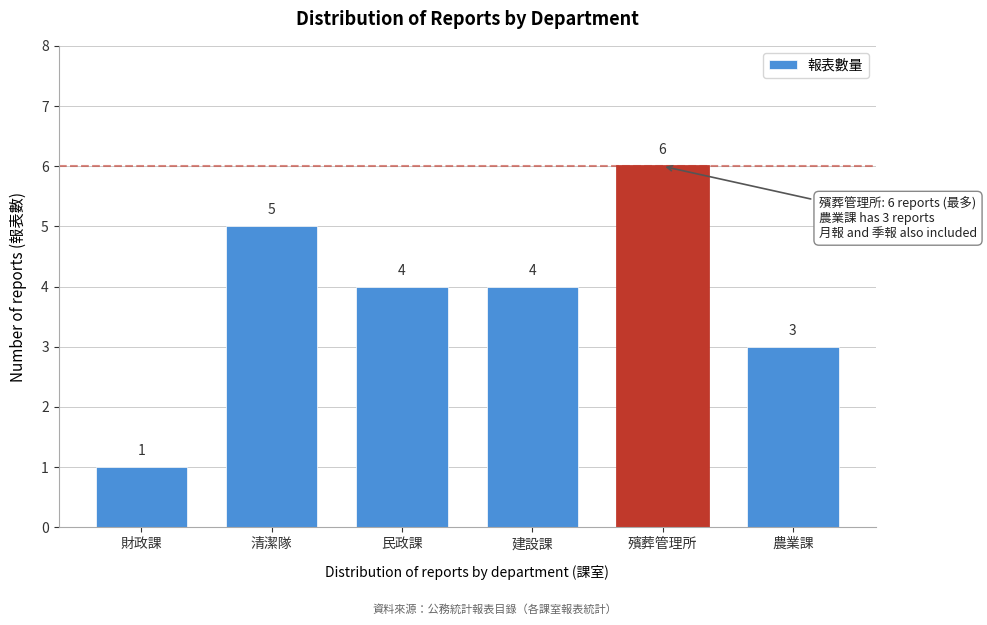

Reading left to right, extract all data points from this chart.

財政課=1	清潔隊=5	民政課=4	建設課=4	殯葬管理所=6	農業課=3